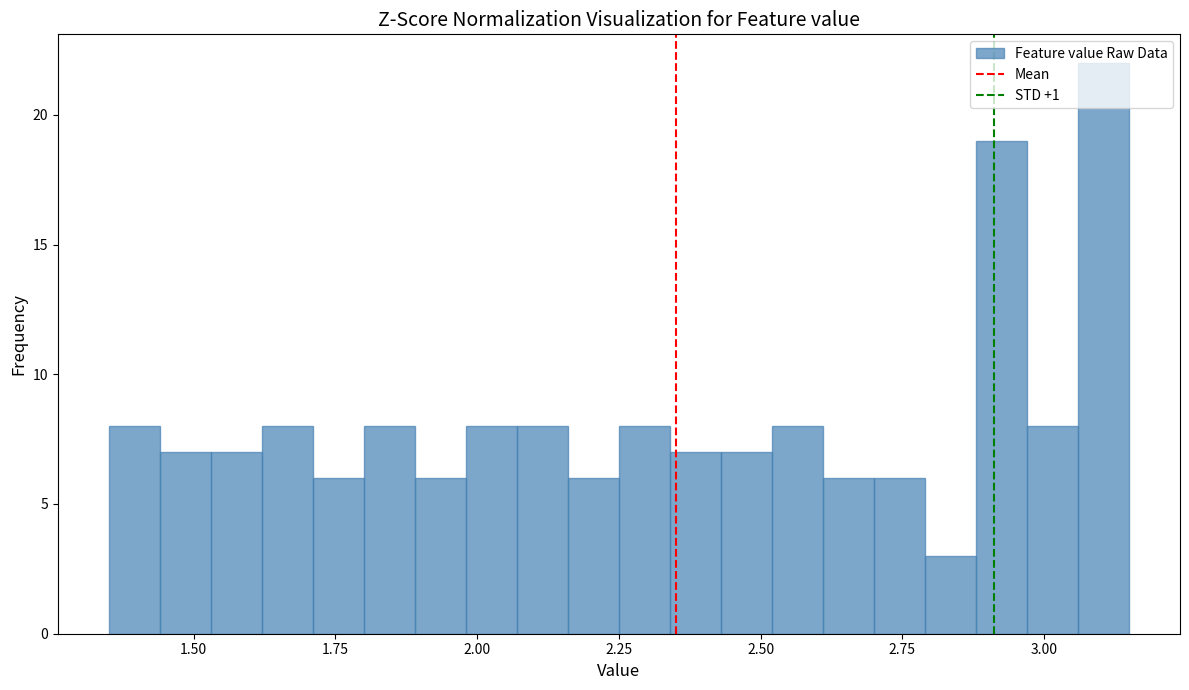

Around what value on the x-axis is the tallest bar? Give the approximate position of its centre, as read against the axis.

3.10